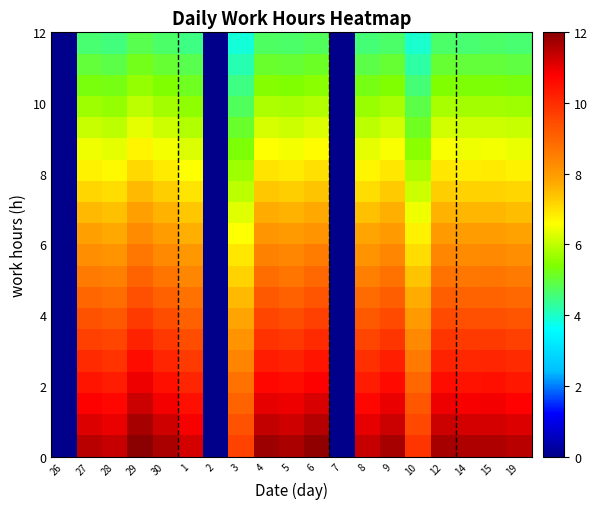

Between 9 and 30, which is larger?

9